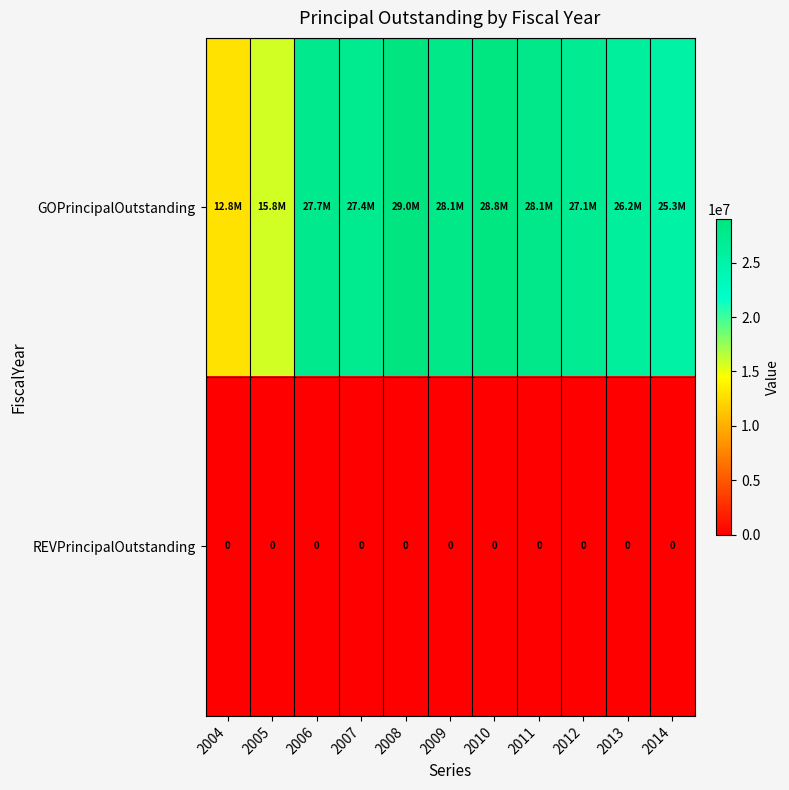

True or false: REVPrincipalOutstanding has a value of 0 at 2013.

True